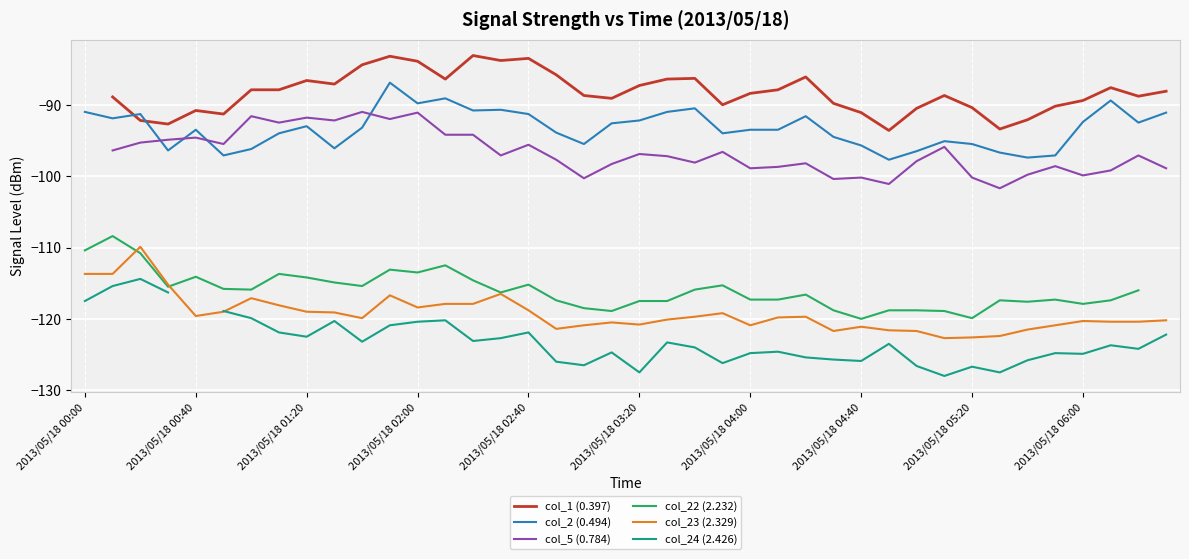

In col_1 (0.397), how many points are lower than both neighbors (excluding endpoints)?

10